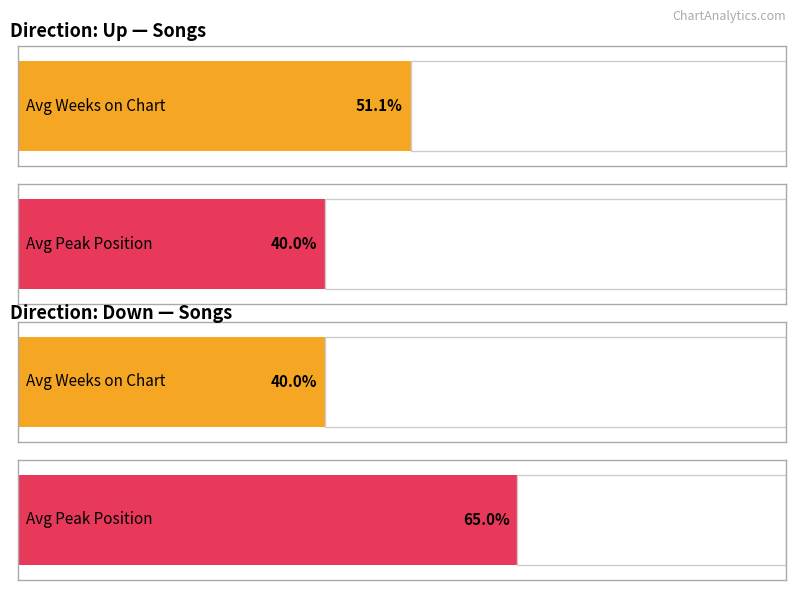

The value of Average Weeks on Chart at 0 is 5.7. True or false?

False